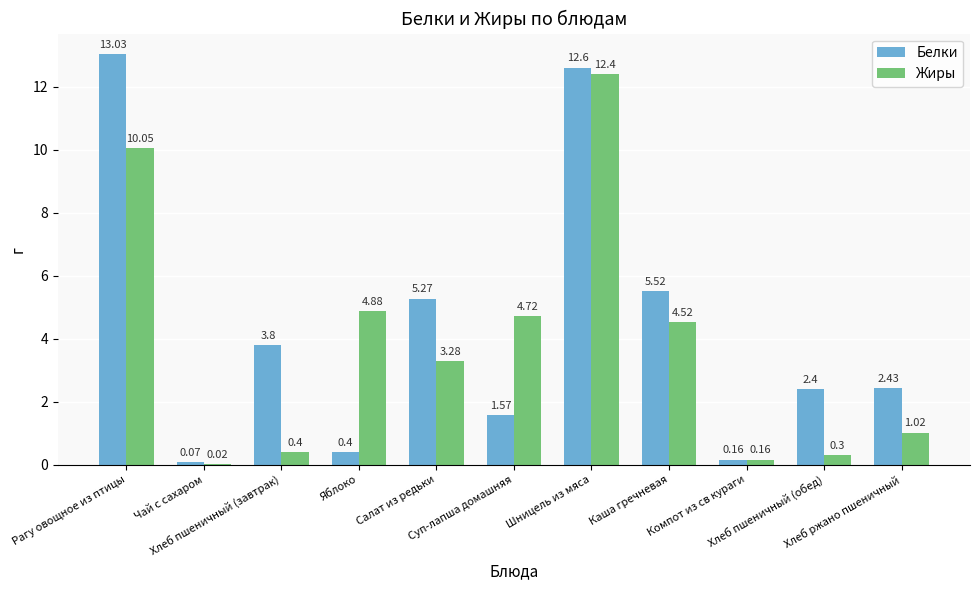

The Жиры series shows 12.4 at Шницель из мяса. True or false?

True